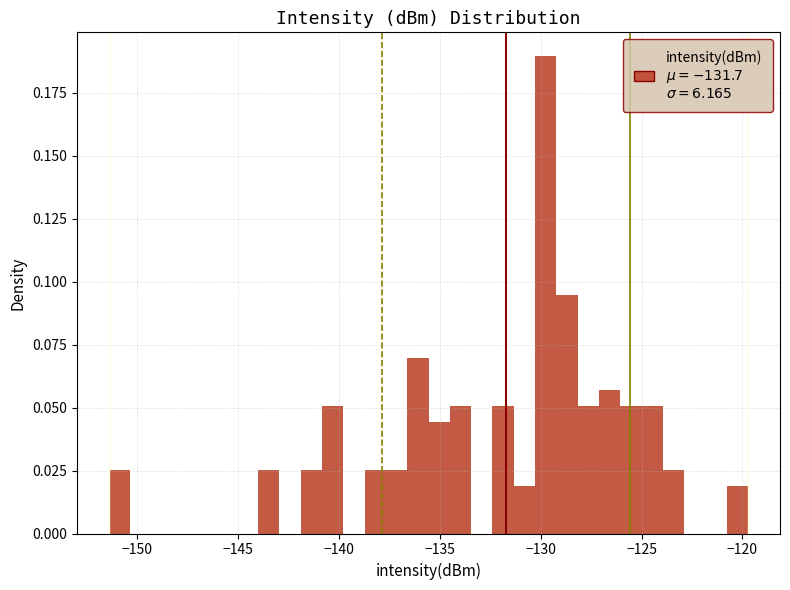

Read against the x-axis, roughly where is the centre of the tallest bar?

-129.5